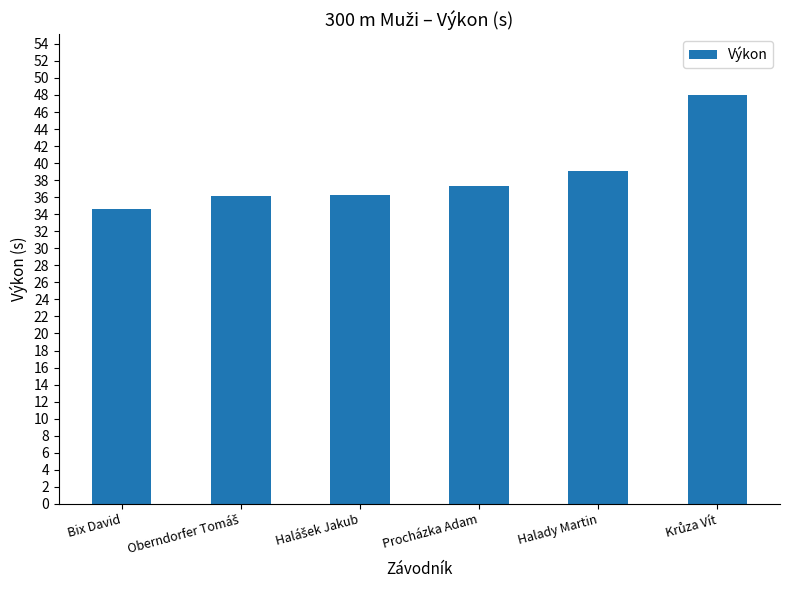

How many bars are there in total?

6